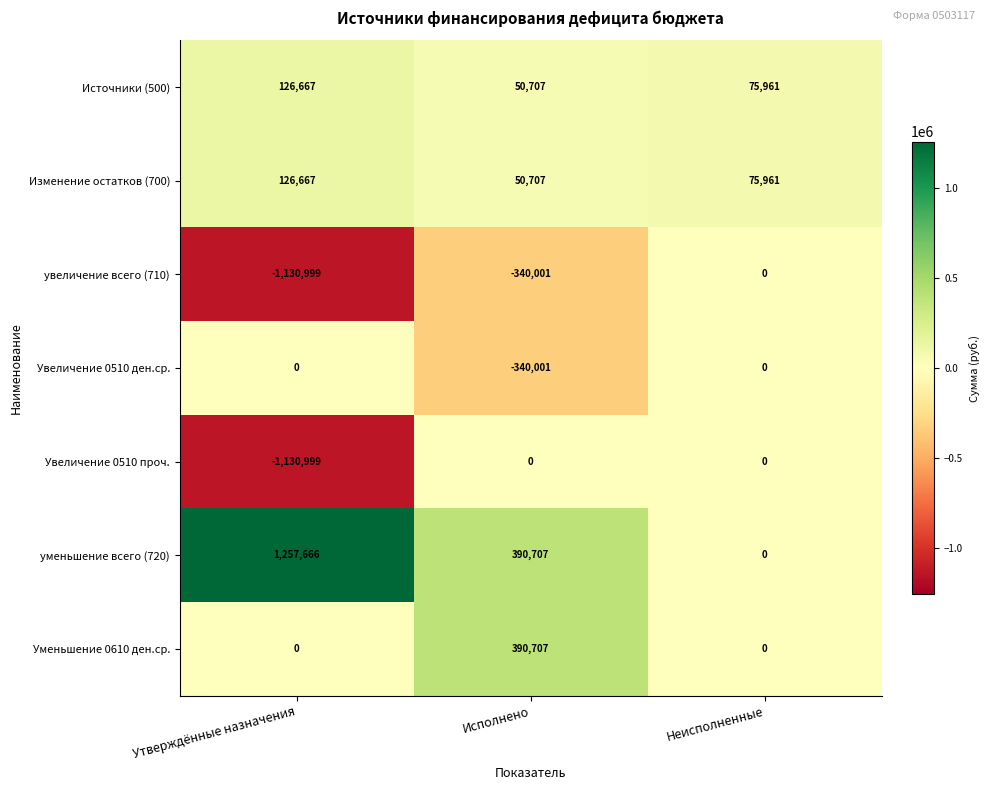

How many series are shown in this chart?

7